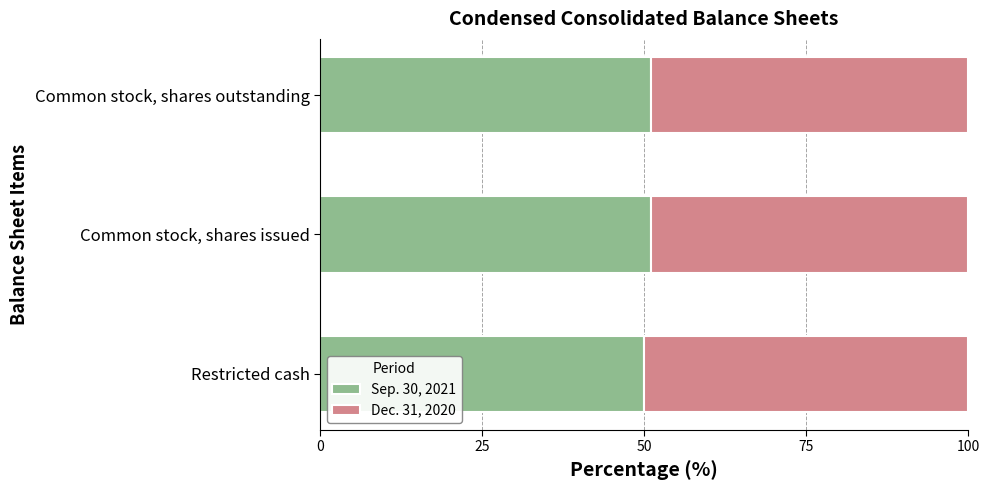

What are all the series names shown in the legend?

Sep. 30, 2021, Dec. 31, 2020